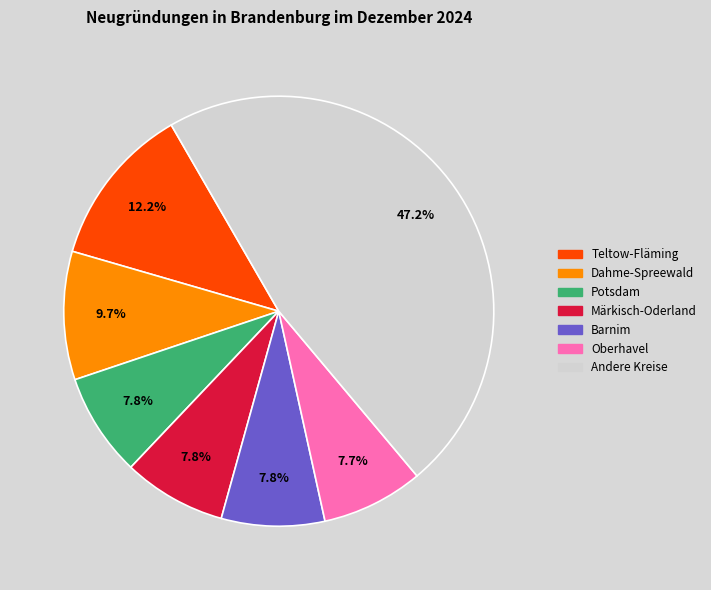

Does any single category account for the majority?

No